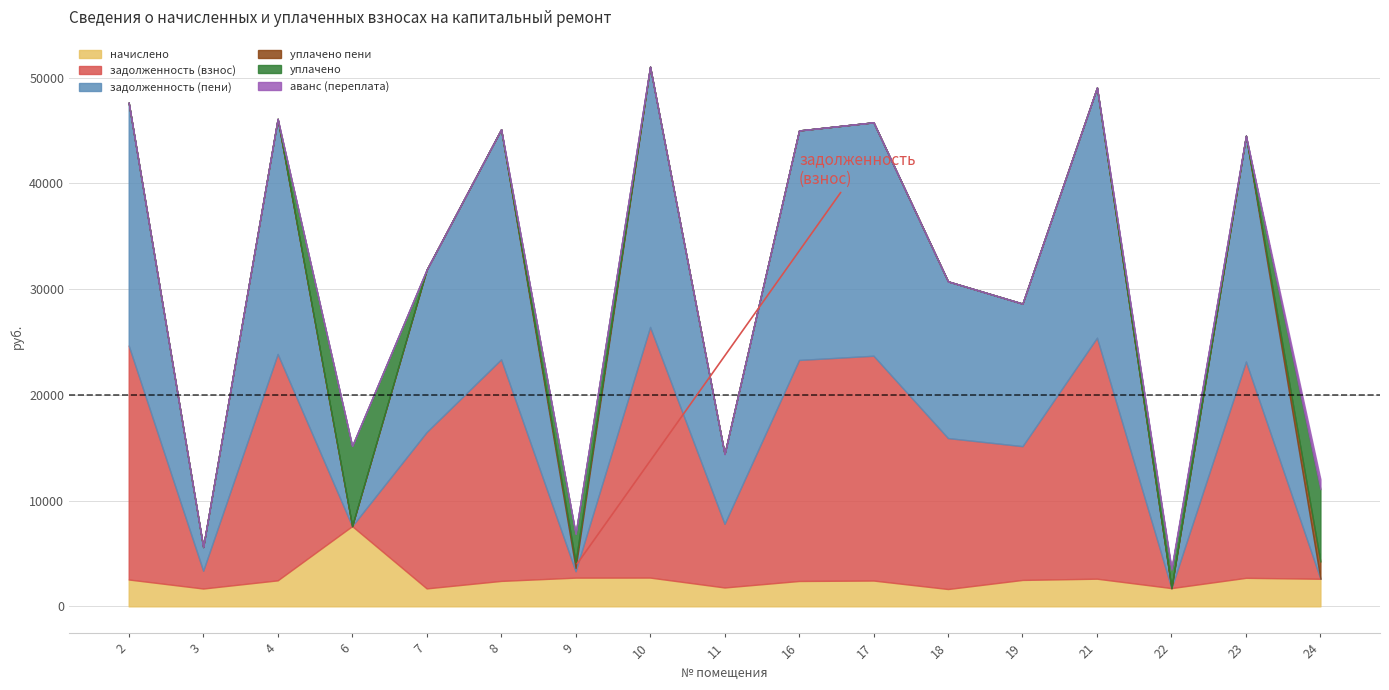

In начислено, how many points are higher than both neighbors (excluding endpoints)?

5